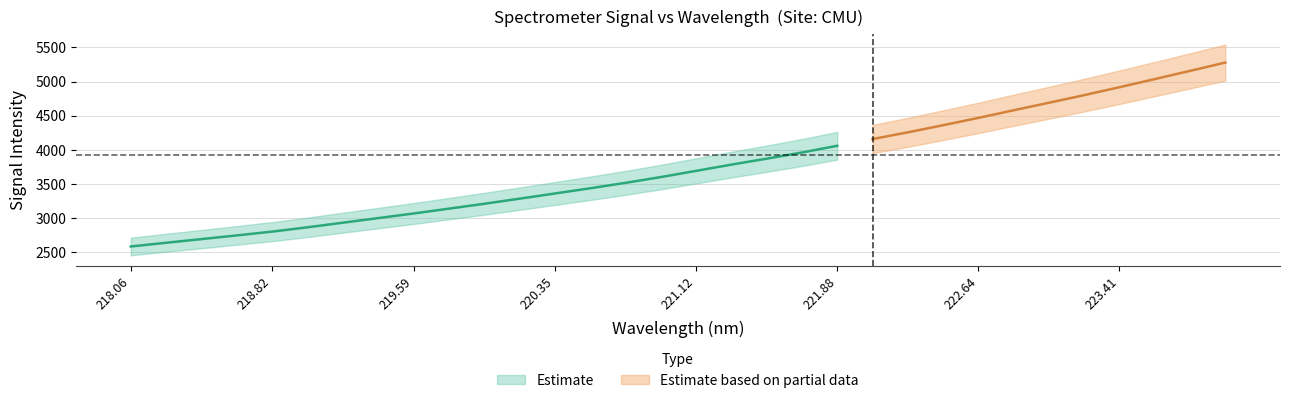

Is this an area chart (filled region under the line)?

No